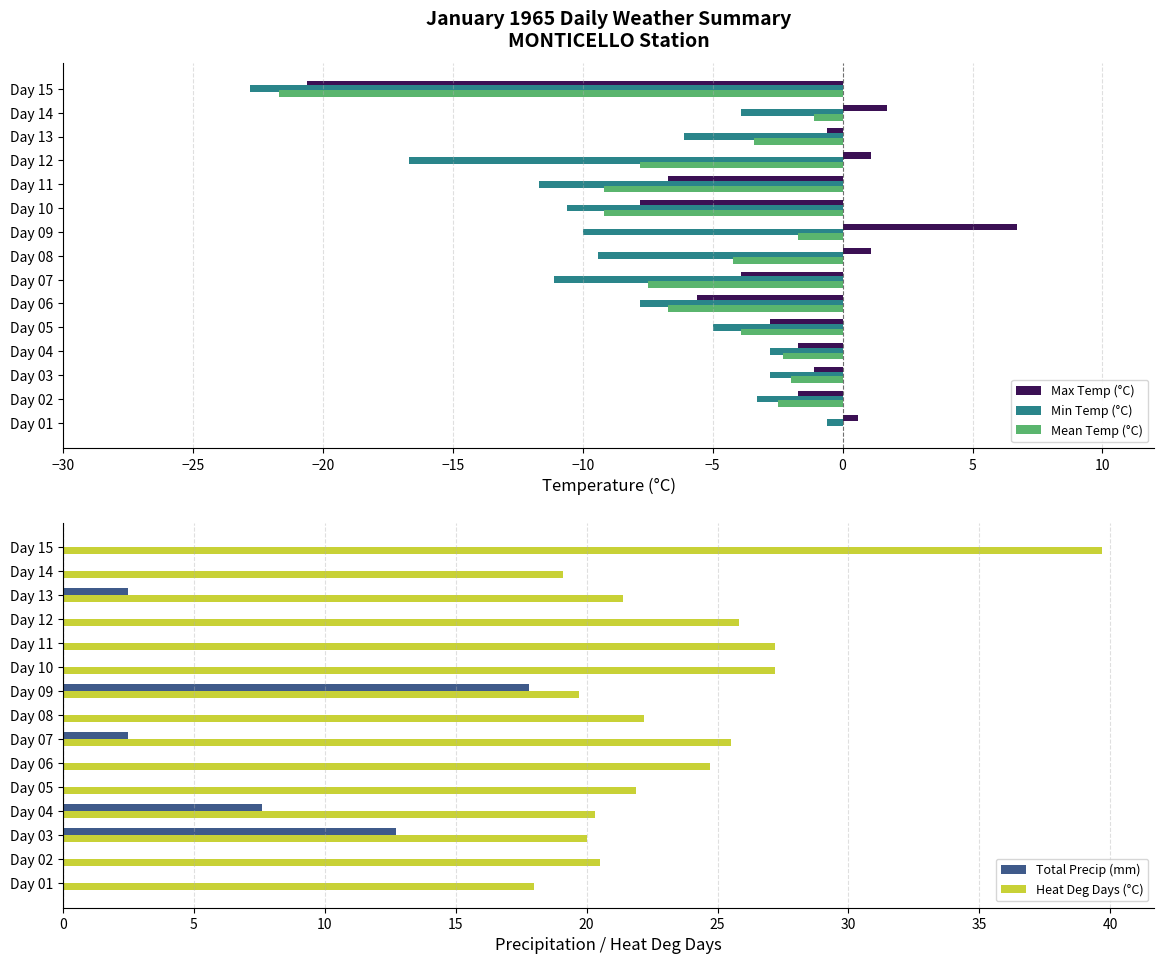

Reading left to right, list all the values displayed in this chart.

Max Temp (°C): 0.6	-1.7	-1.1	-1.7	-2.8	-5.6	-3.9	1.1	6.7	-7.8	-6.7	1.1	-0.6	1.7	-20.6
Min Temp (°C): -0.6	-3.3	-2.8	-2.8	-5.0	-7.8	-11.1	-9.4	-10.0	-10.6	-11.7	-16.7	-6.1	-3.9	-22.8
Mean Temp (°C): 0.0	-2.5	-2.0	-2.3	-3.9	-6.7	-7.5	-4.2	-1.7	-9.2	-9.2	-7.8	-3.4	-1.1	-21.7
Total Precip (mm): 0.0	0.0	12.7	7.6	0.0	0.0	2.5	0.0	17.8	0.0	0.0	0.0	2.5	0.0	0.0
Heat Deg Days (°C): 18.0	20.5	20.0	20.3	21.9	24.7	25.5	22.2	19.7	27.2	27.2	25.8	21.4	19.1	39.7